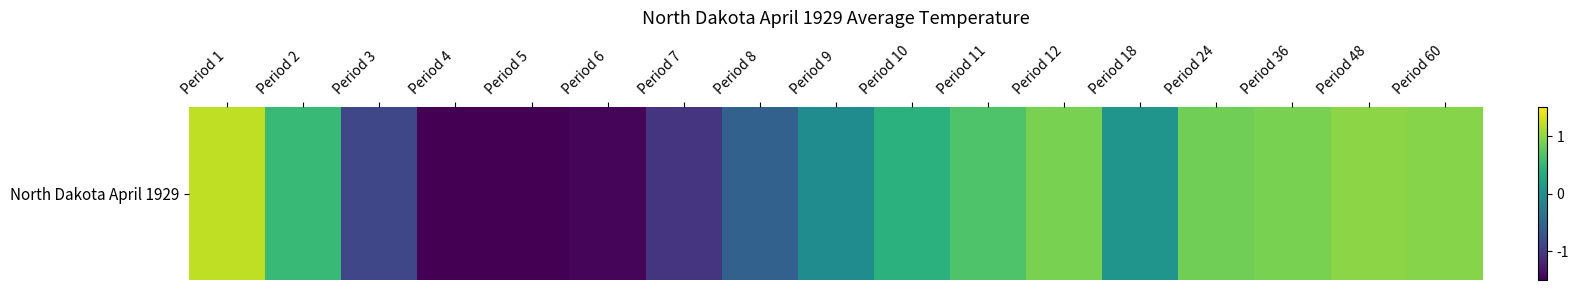

Reading left to right, list all the values displayed in this chart.

1.2	0.5	-0.9	-1.8	-1.7	-1.4	-1.0	-0.6	-0.0	0.4	0.7	0.9	0.1	0.8	0.9	1.0	1.0